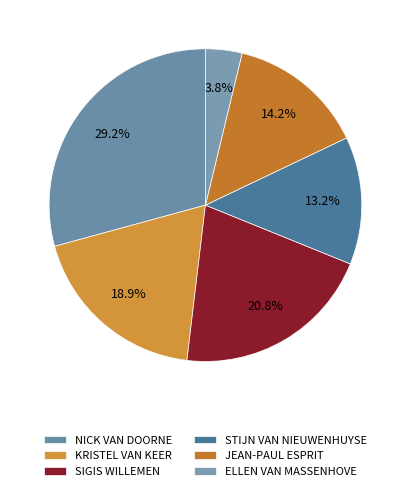

To the nearest percent, what is the difference between the ELLEN VAN MASSENHOVE and STIJN VAN NIEUWENHUYSE slice percentages?

9%